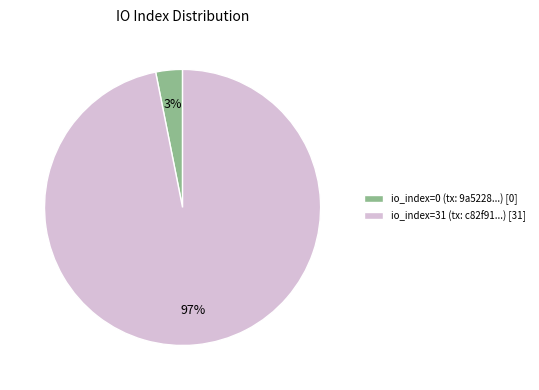

What is the smallest slice in the pie chart?

io_index=0 (tx: 9a5228...) [0]